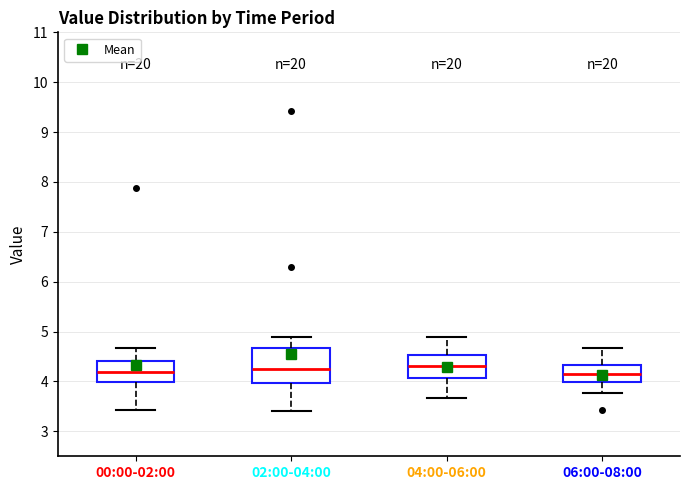

Comparing the boxes themselves (not the whiskers), which one is the tallest?

02:00-04:00